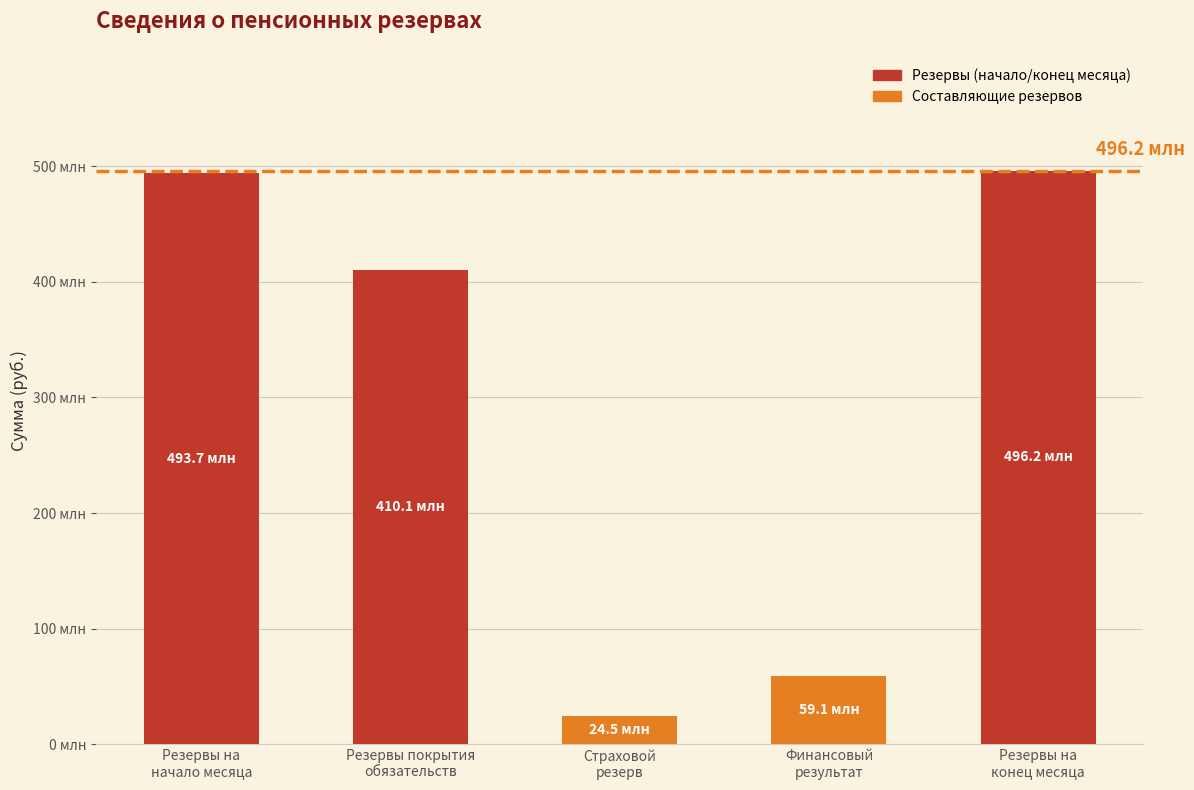

What is the average value?

296738013.2